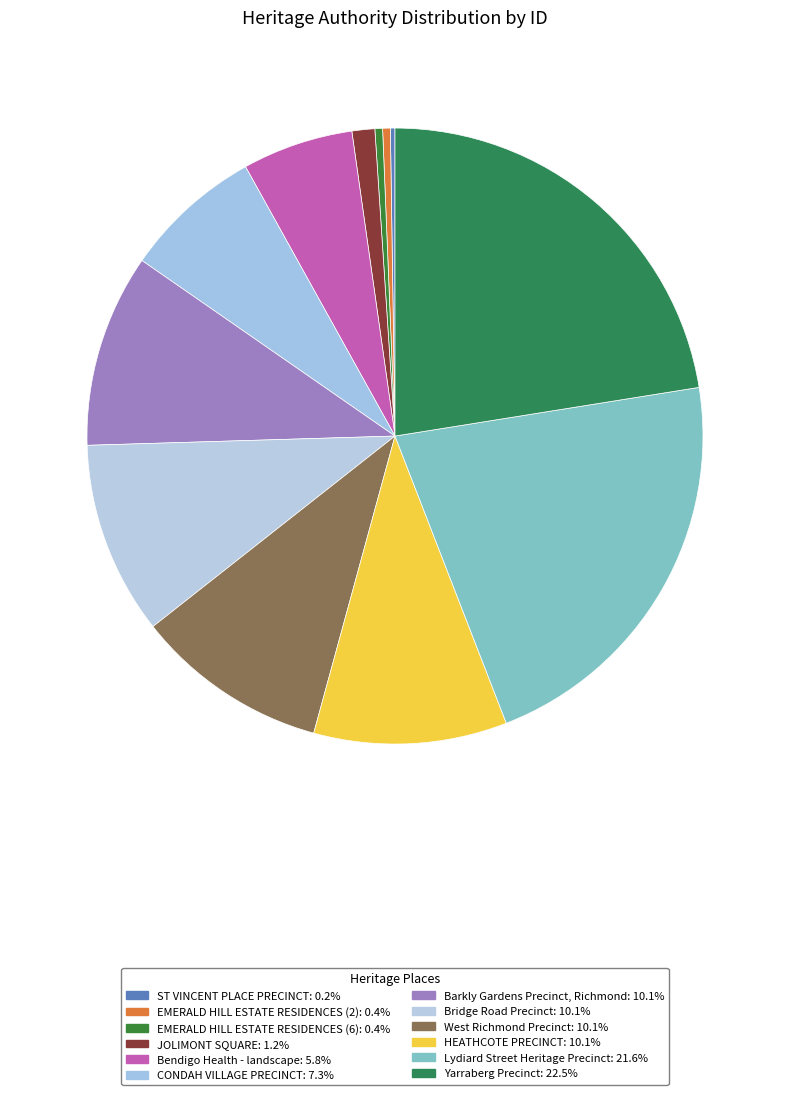

What percentage is NOT represented by Lydiard Street Heritage Precinct?

78.4%